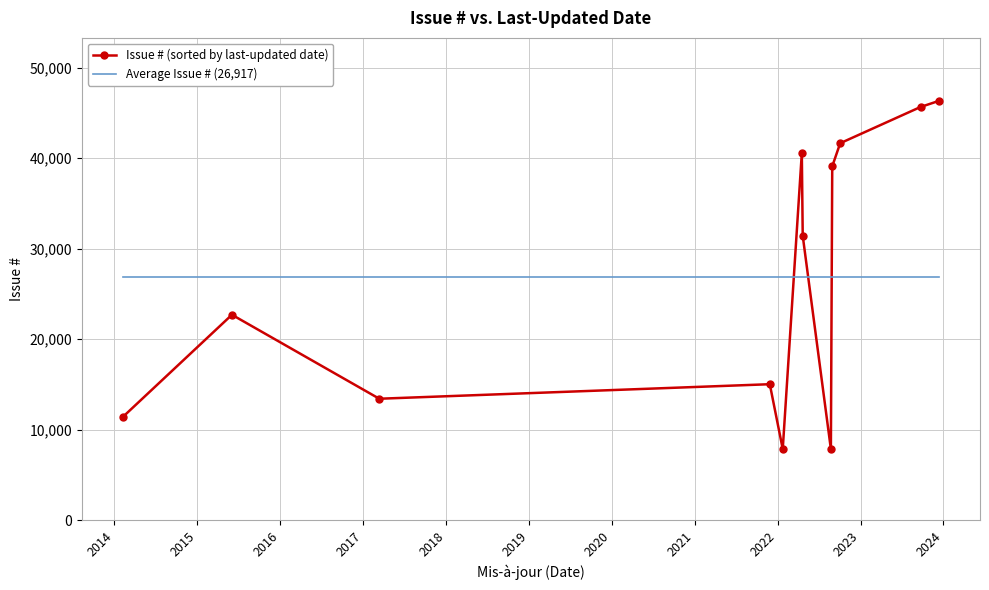

What is the smallest value displayed?

7859.0